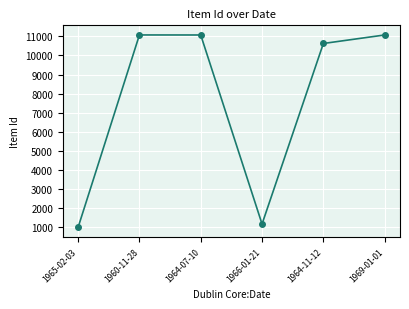

What is the value of the 3rd point from the left?

11075